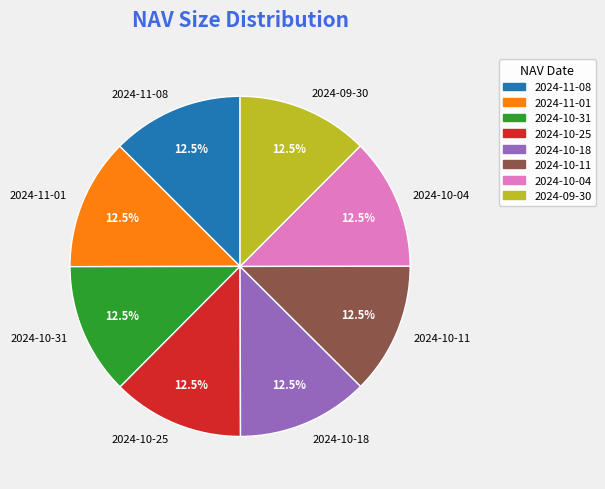

Approximately how many times larger is the value at 2024-10-31 compared to 2024-10-25?

1.0